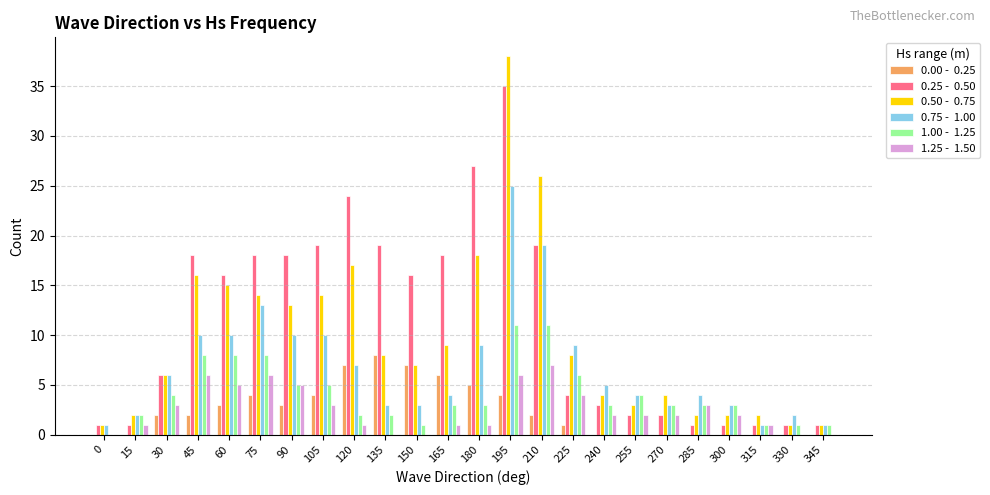

At which category is the sum across all series the highest?

195